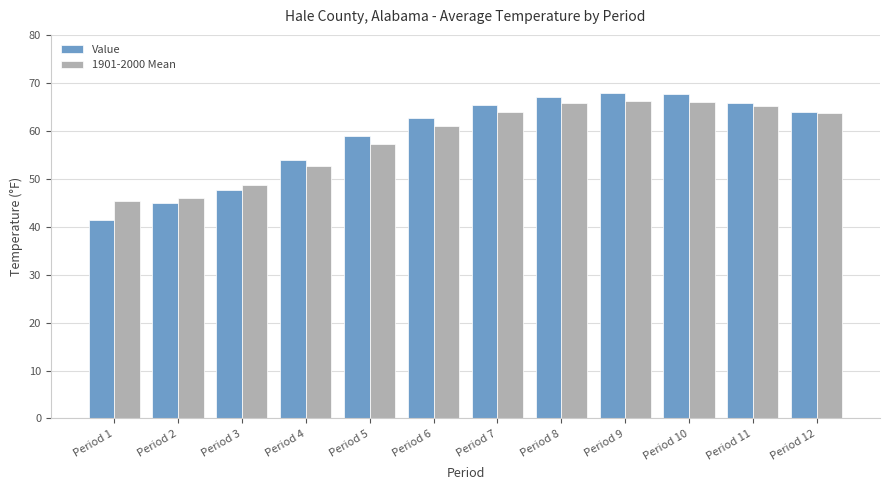

How many values in the 1901-2000 Mean series exceed 63?

6